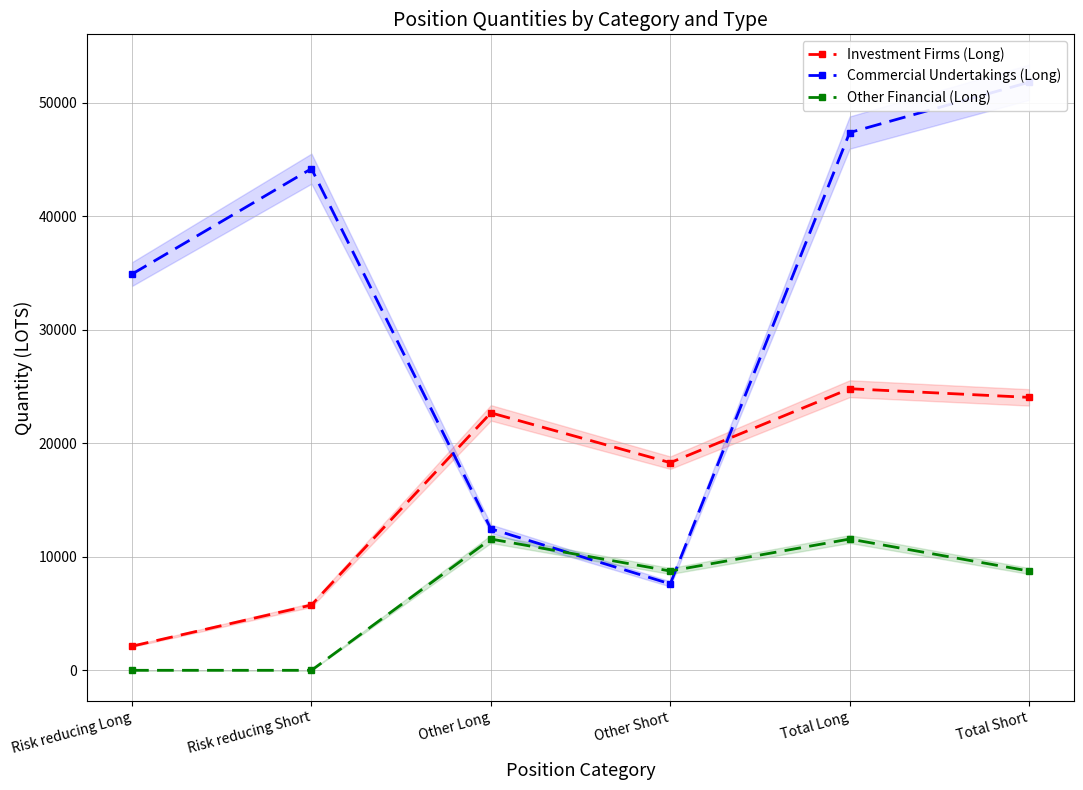

Which category has the lowest value in the Investment Firms (Long) series?

Risk reducing Long